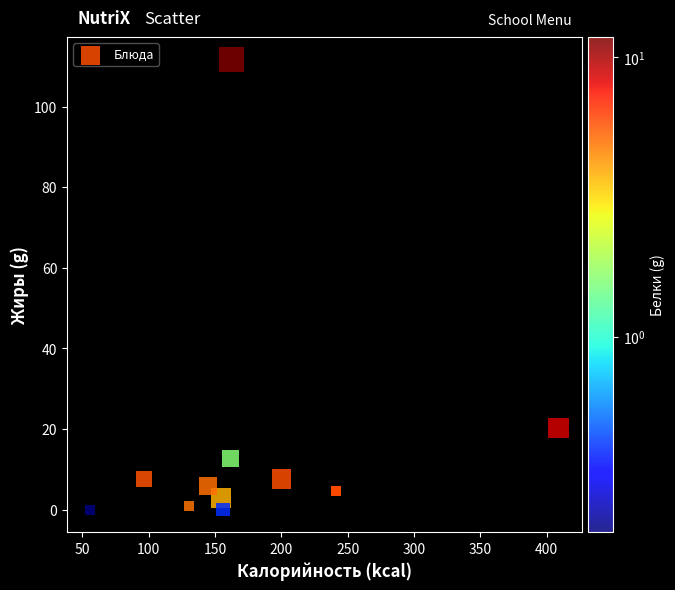

What Y value in the scatter plot is closest to 55?

20.3